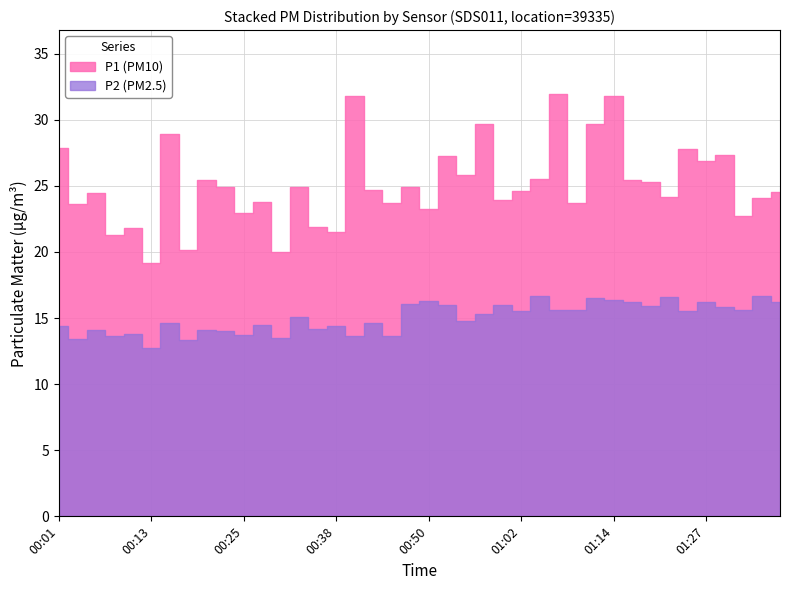

Reading left to right, what are all the values shown in this chart?

P1: 27.9	23.6	24.4	21.3	21.8	19.2	28.9	20.1	25.4	24.9	22.9	23.8	20.0	24.9	21.9	21.5	31.8	24.7	23.7	24.9	23.3	27.3	25.8	29.6	23.9	24.6	25.5	32.0	23.7	29.6	31.8	25.4	25.2	24.1	27.8	26.9	27.4	22.8	24.1	24.6
P2: 14.4	13.4	14.1	13.6	13.8	12.7	14.6	13.3	14.1	14.0	13.7	14.5	13.5	15.1	14.2	14.4	13.7	14.7	13.6	16.1	16.2	16.0	14.8	15.3	16.0	15.6	16.6	15.6	15.6	16.5	16.3	16.2	15.9	16.6	15.6	16.2	15.8	15.6	16.6	16.2